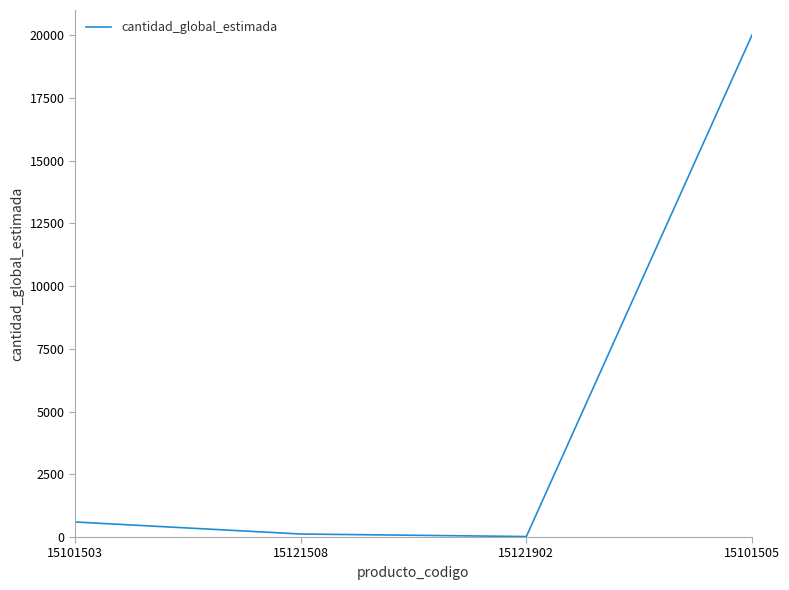

Which label corresponds to the largest value in the chart?

15101505